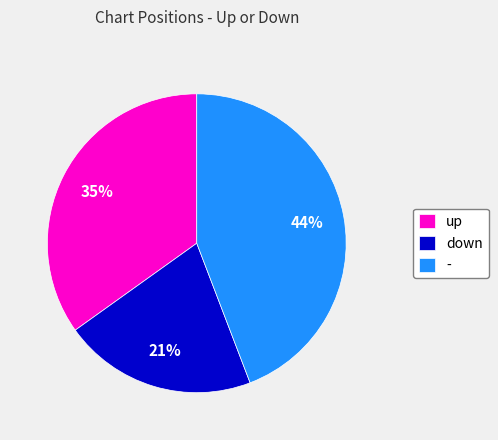

Which slice is the smallest?

down